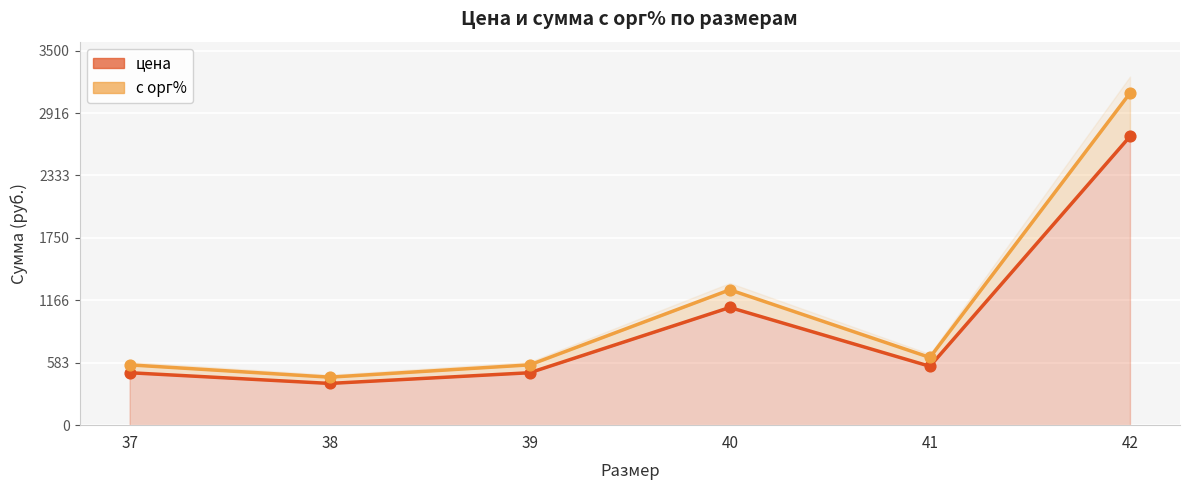

Which series reaches the minimum Y coordinate?

цена